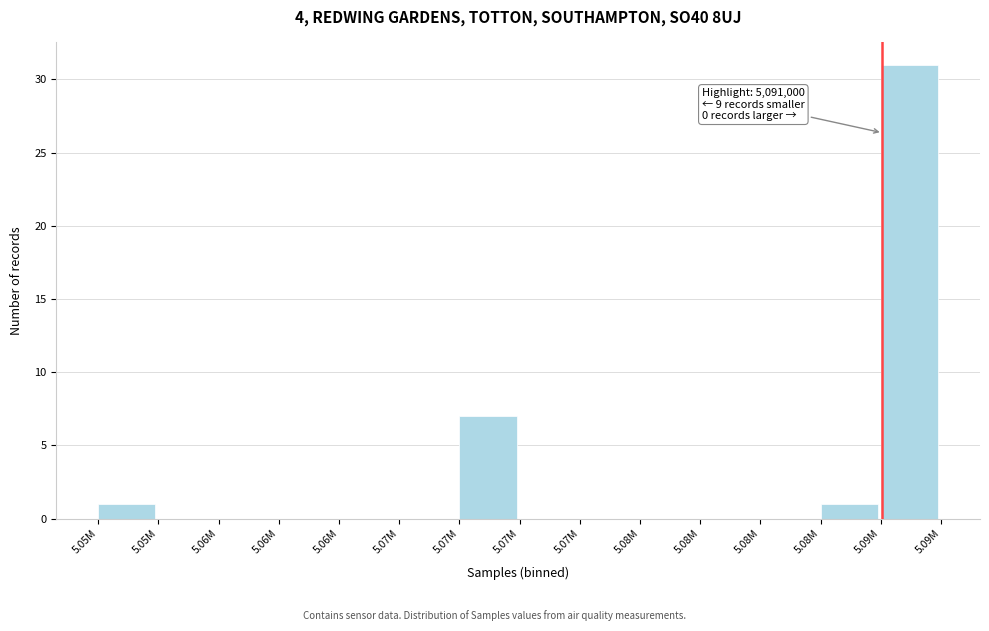

How many data points does each series have?

14